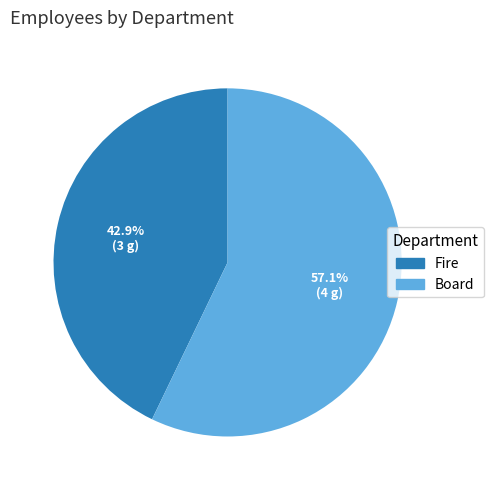

Rank the categories by value from highest to lowest.

Board, Fire